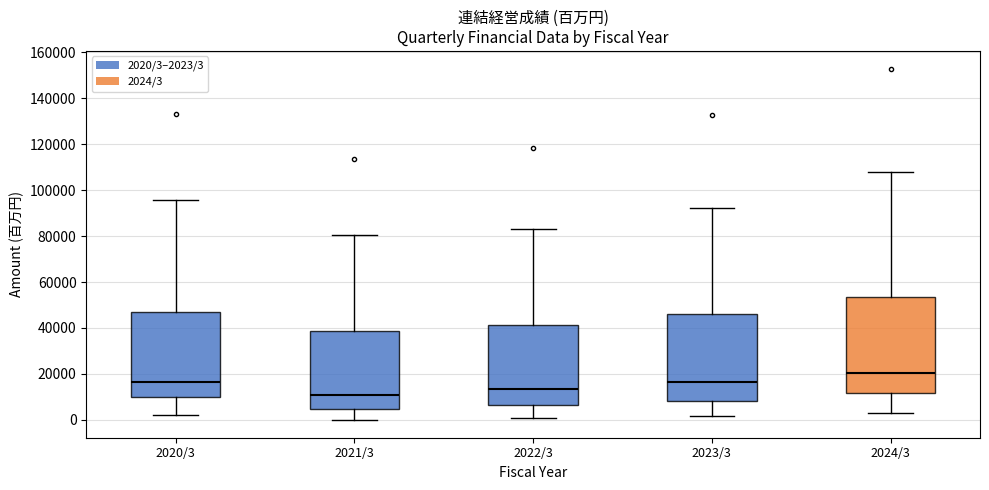

Reading left to right, read every box against the y-axis: the position of its median line, the range the box covers, and the ends of its whiskers. The values are not printed on the chart, so give them approximately, as read against the axis.

2020/3: median 16000, box 10000 to 46000, whiskers 2000 to 96000
2021/3: median 10000, box 4000 to 38000, whiskers 0 to 80000
2022/3: median 14000, box 6000 to 42000, whiskers 0 to 84000
2023/3: median 16000, box 8000 to 46000, whiskers 2000 to 92000
2024/3: median 20000, box 12000 to 54000, whiskers 2000 to 108000